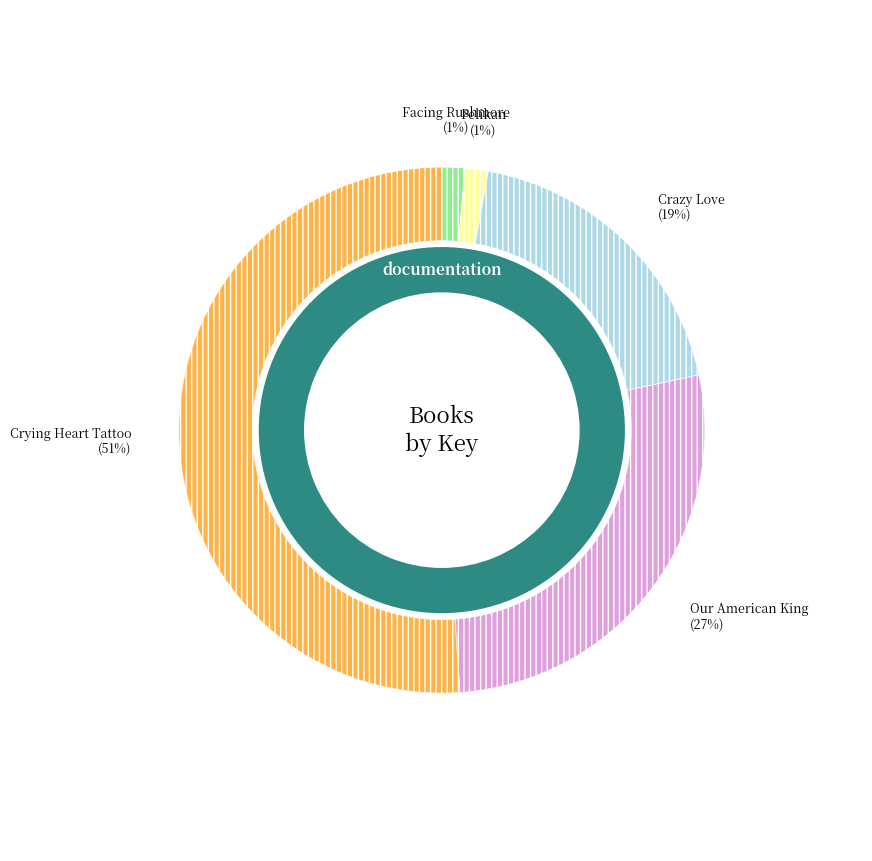

To the nearest percent, what is the difference between the Crying Heart Tattoo and Crazy Love slice percentages?

32%